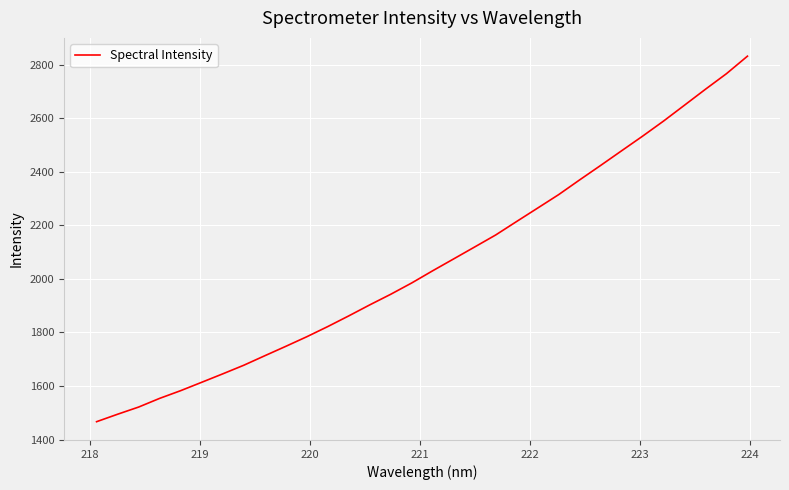

What is the maximum value shown in the chart?

2832.0